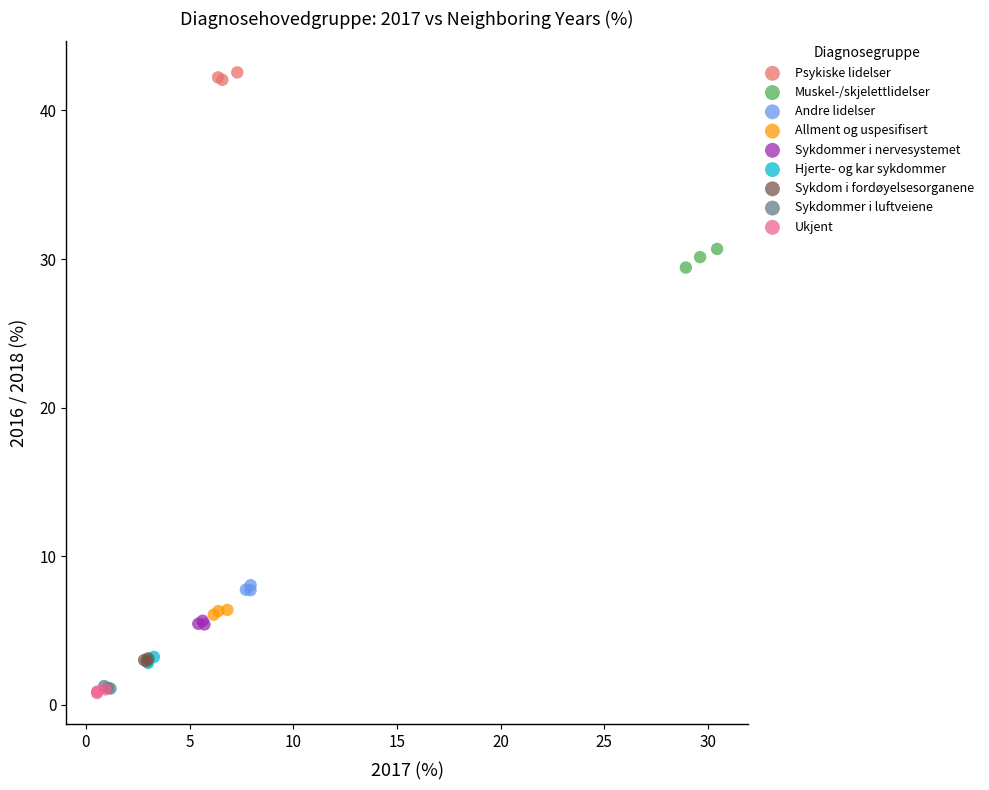

Which series contains the highest Y value?

Psykiske lidelser